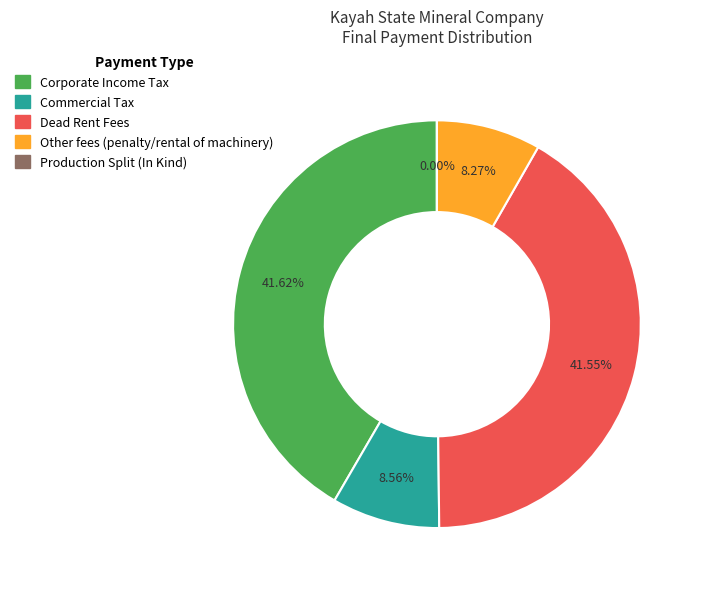

The Corporate Income Tax slice represents 42% of the pie. True or false?

True